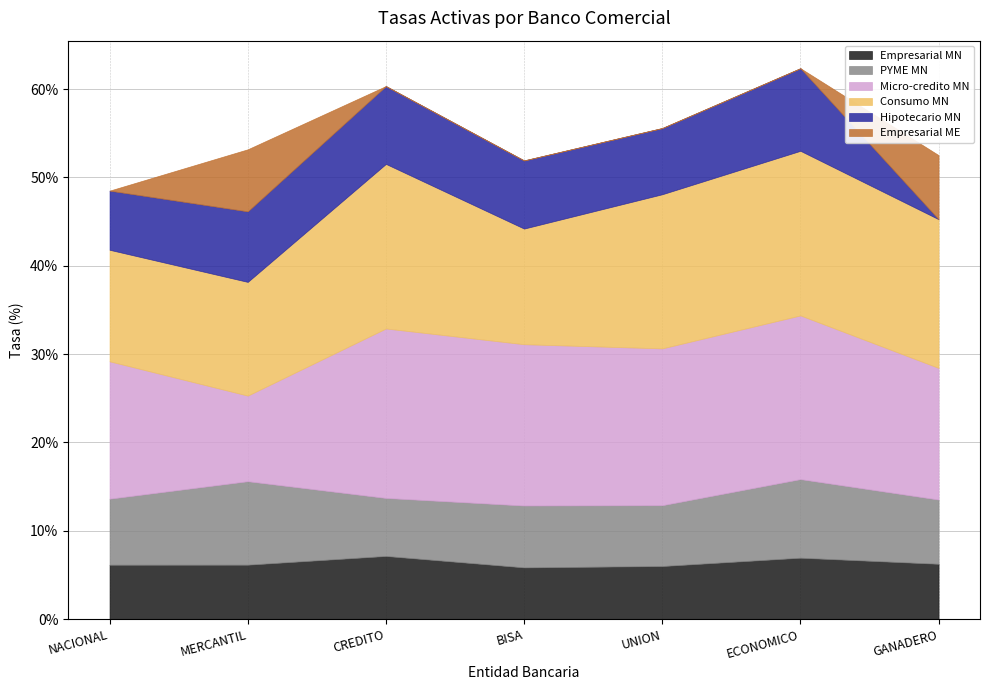

Which series changed the most between NACIONAL and UNION?

Consumo MN